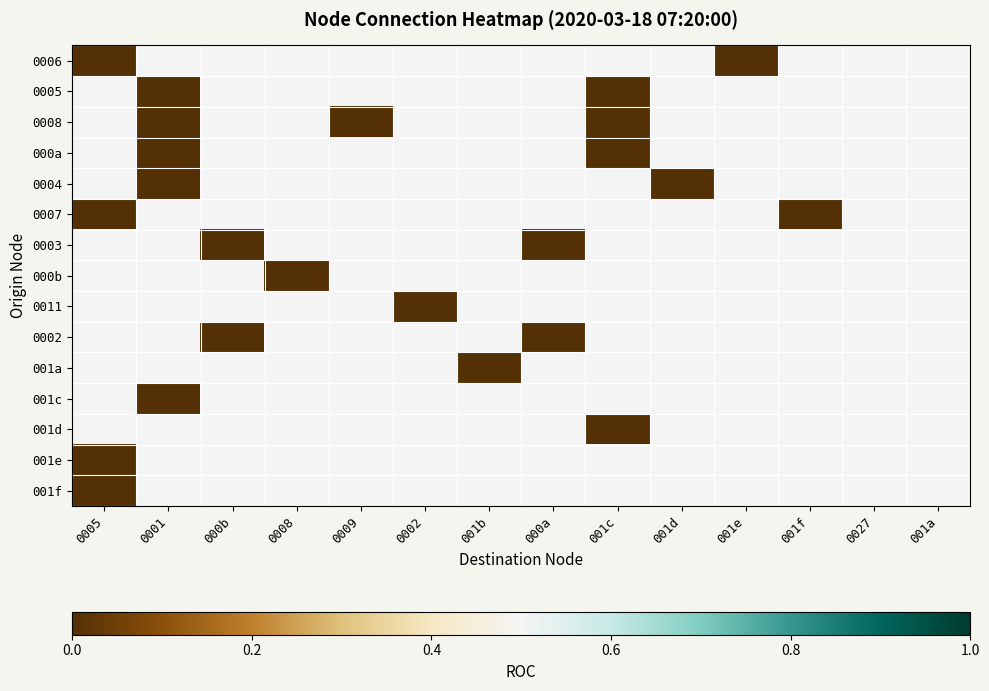

Reading right to left, what are all the values shown in this chart?

0006: 001a=0.5	0027=0.5	001f=0.5	001e=0.0	001d=0.5	001c=0.5	000a=0.5	001b=0.5	0002=0.5	0009=0.5	0008=0.5	000b=0.5	0001=0.5	0005=0.0
0005: 001a=0.5	0027=0.5	001f=0.5	001e=0.5	001d=0.5	001c=0.0	000a=0.5	001b=0.5	0002=0.5	0009=0.5	0008=0.5	000b=0.5	0001=0.0	0005=0.5
0008: 001a=0.5	0027=0.5	001f=0.5	001e=0.5	001d=0.5	001c=0.0	000a=0.5	001b=0.5	0002=0.5	0009=0.0	0008=0.5	000b=0.5	0001=0.0	0005=0.5
000a: 001a=0.5	0027=0.5	001f=0.5	001e=0.5	001d=0.5	001c=0.0	000a=0.5	001b=0.5	0002=0.5	0009=0.5	0008=0.5	000b=0.5	0001=0.0	0005=0.5
0004: 001a=0.5	0027=0.5	001f=0.5	001e=0.5	001d=0.0	001c=0.5	000a=0.5	001b=0.5	0002=0.5	0009=0.5	0008=0.5	000b=0.5	0001=0.0	0005=0.5
0007: 001a=0.5	0027=0.5	001f=0.0	001e=0.5	001d=0.5	001c=0.5	000a=0.5	001b=0.5	0002=0.5	0009=0.5	0008=0.5	000b=0.5	0001=0.5	0005=0.0
0003: 001a=0.5	0027=0.5	001f=0.5	001e=0.5	001d=0.5	001c=0.5	000a=0.0	001b=0.5	0002=0.5	0009=0.5	0008=0.5	000b=0.0	0001=0.5	0005=0.5
000b: 001a=0.5	0027=0.5	001f=0.5	001e=0.5	001d=0.5	001c=0.5	000a=0.5	001b=0.5	0002=0.5	0009=0.5	0008=0.0	000b=0.5	0001=0.5	0005=0.5
0011: 001a=0.5	0027=0.5	001f=0.5	001e=0.5	001d=0.5	001c=0.5	000a=0.5	001b=0.5	0002=0.0	0009=0.5	0008=0.5	000b=0.5	0001=0.5	0005=0.5
0002: 001a=0.5	0027=0.5	001f=0.5	001e=0.5	001d=0.5	001c=0.5	000a=0.0	001b=0.5	0002=0.5	0009=0.5	0008=0.5	000b=0.0	0001=0.5	0005=0.5
001a: 001a=0.5	0027=0.5	001f=0.5	001e=0.5	001d=0.5	001c=0.5	000a=0.5	001b=0.0	0002=0.5	0009=0.5	0008=0.5	000b=0.5	0001=0.5	0005=0.5
001c: 001a=0.5	0027=0.5	001f=0.5	001e=0.5	001d=0.5	001c=0.5	000a=0.5	001b=0.5	0002=0.5	0009=0.5	0008=0.5	000b=0.5	0001=0.0	0005=0.5
001d: 001a=0.5	0027=0.5	001f=0.5	001e=0.5	001d=0.5	001c=0.0	000a=0.5	001b=0.5	0002=0.5	0009=0.5	0008=0.5	000b=0.5	0001=0.5	0005=0.5
001e: 001a=0.5	0027=0.5	001f=0.5	001e=0.5	001d=0.5	001c=0.5	000a=0.5	001b=0.5	0002=0.5	0009=0.5	0008=0.5	000b=0.5	0001=0.5	0005=0.0
001f: 001a=0.5	0027=0.5	001f=0.5	001e=0.5	001d=0.5	001c=0.5	000a=0.5	001b=0.5	0002=0.5	0009=0.5	0008=0.5	000b=0.5	0001=0.5	0005=0.0